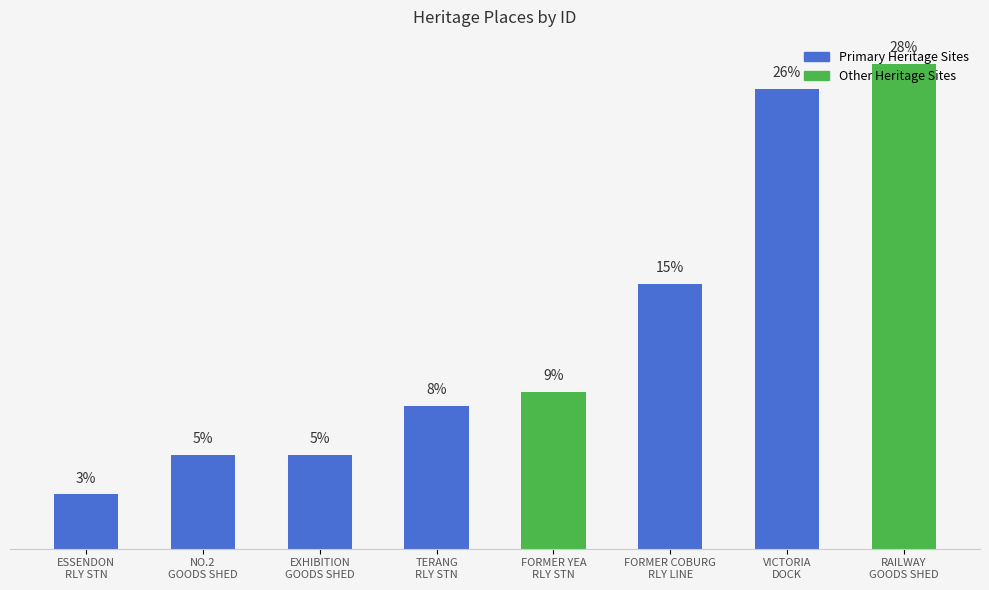

The value at TERANG
RLY STN is 1151. True or false?

True